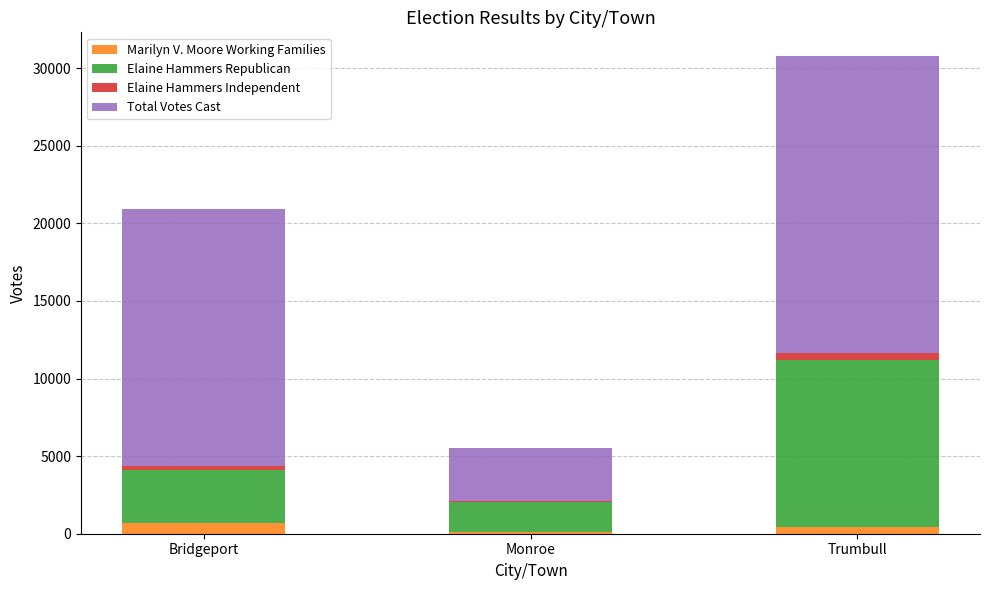

What is the maximum value for Marilyn V. Moore Working Families?

687